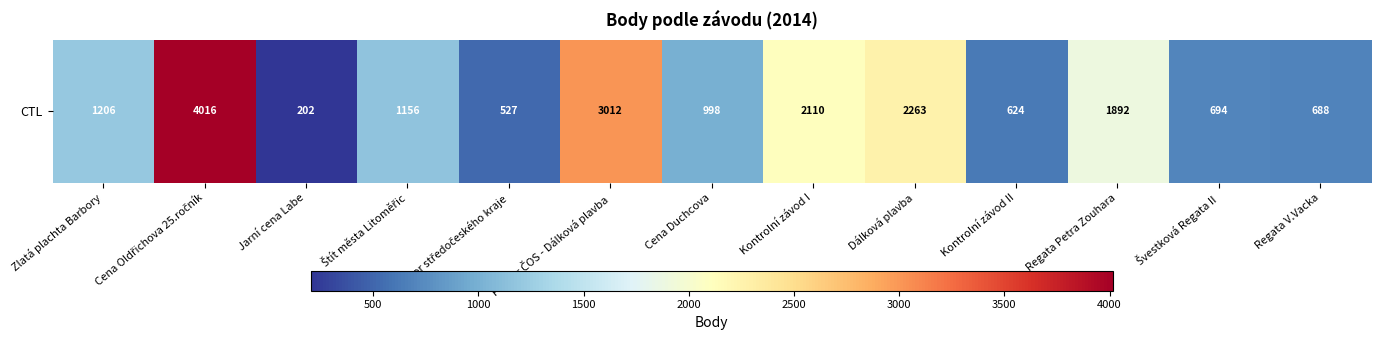

What value does the data have at Přebor středočeského kraje, to the nearest 50?

550